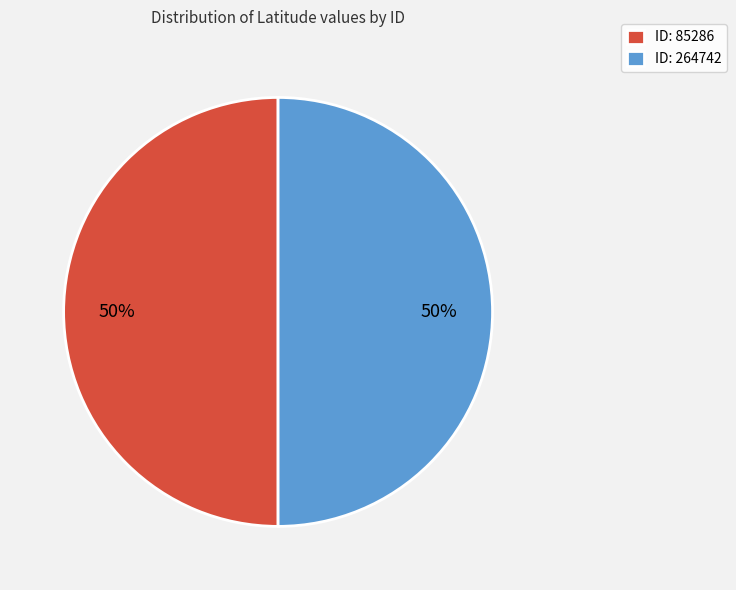

True or false: ID: 85286 accounts for 61% of the total.

False